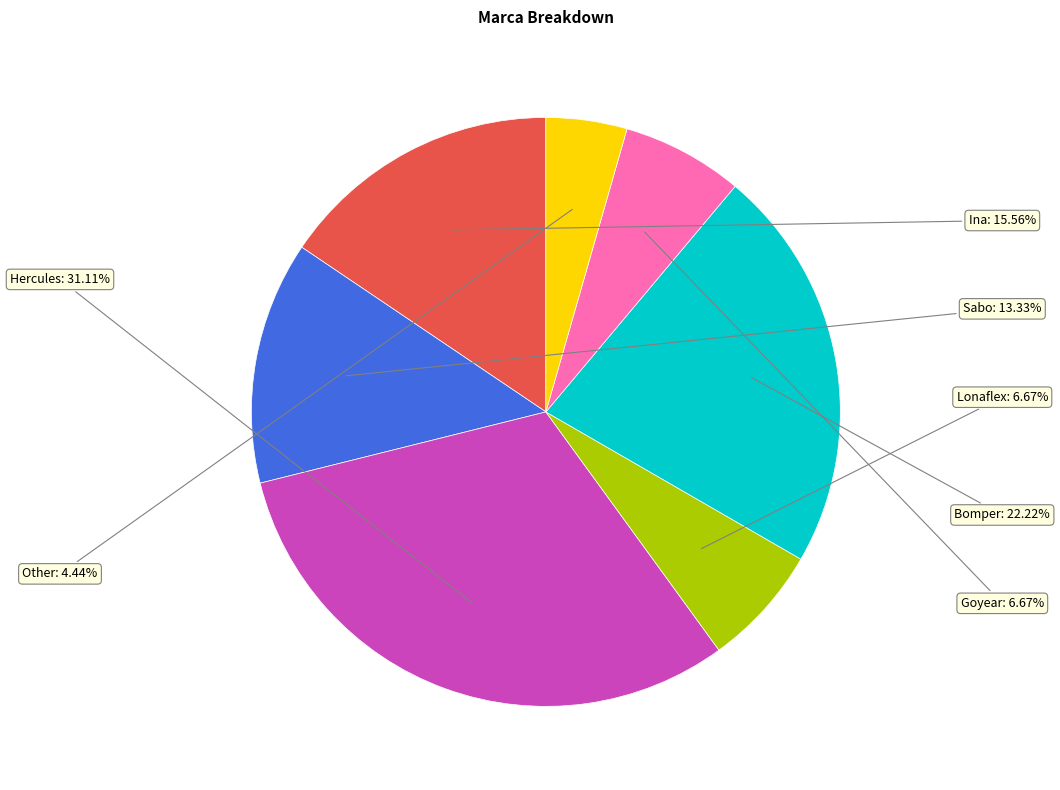

To the nearest percent, what is the average slice percentage?

14%